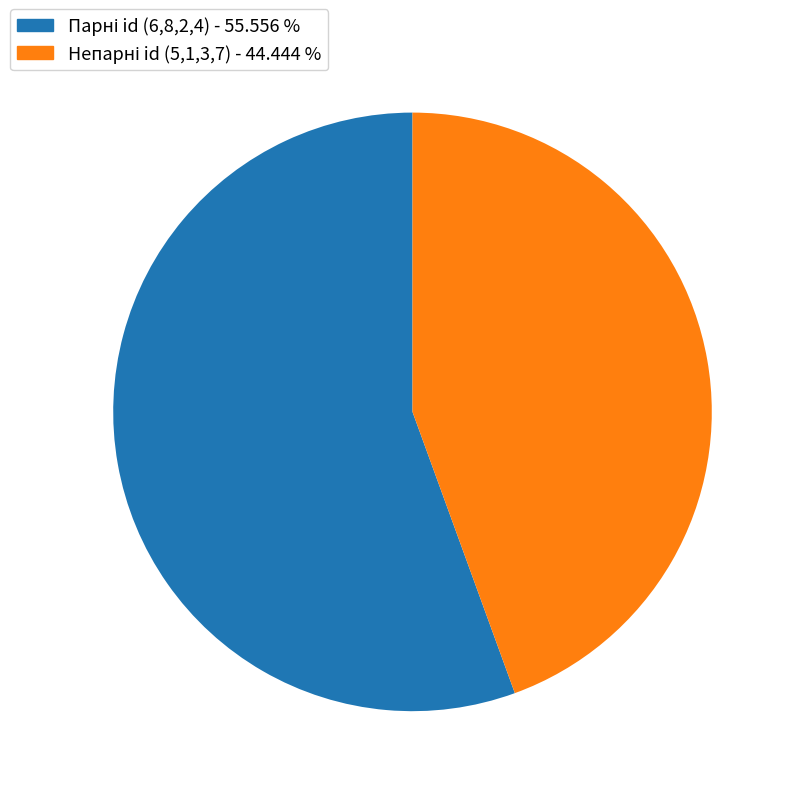

Does any single category account for the majority?

Yes